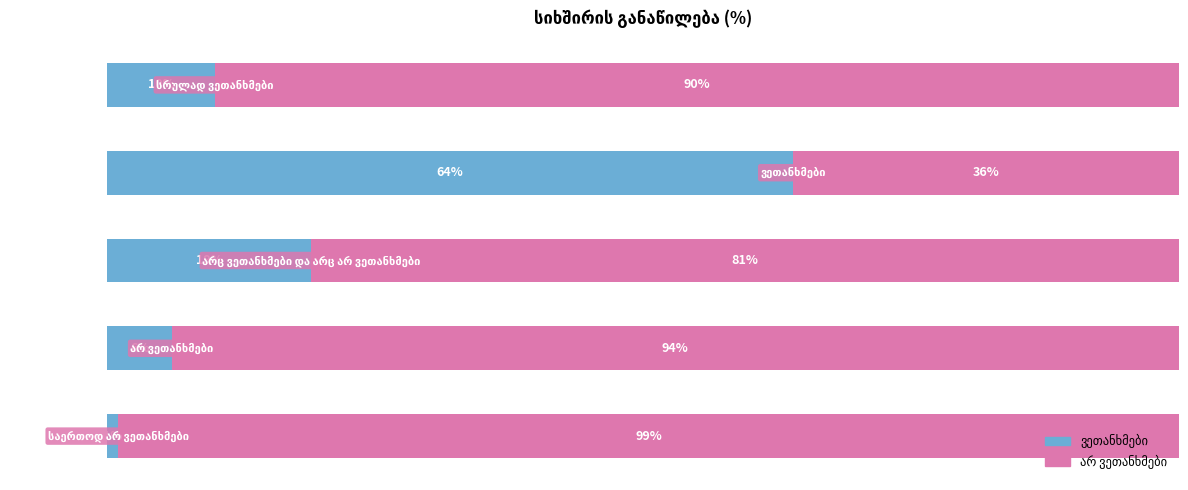

Reading left to right, extract all data points from this chart.

საერთოდ არ ვეთანხმები=1	არ ვეთანხმები=6	არც ვეთანხმები და არც არ ვეთანხმები=19	ვეთანხმები=64	სრულად ვეთანხმები=10